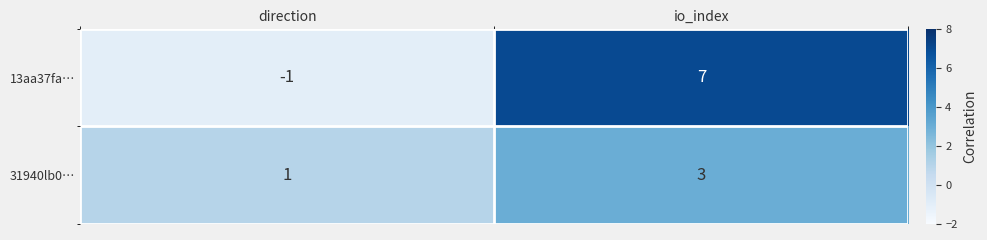

What is the minimum value shown in the chart?

-1